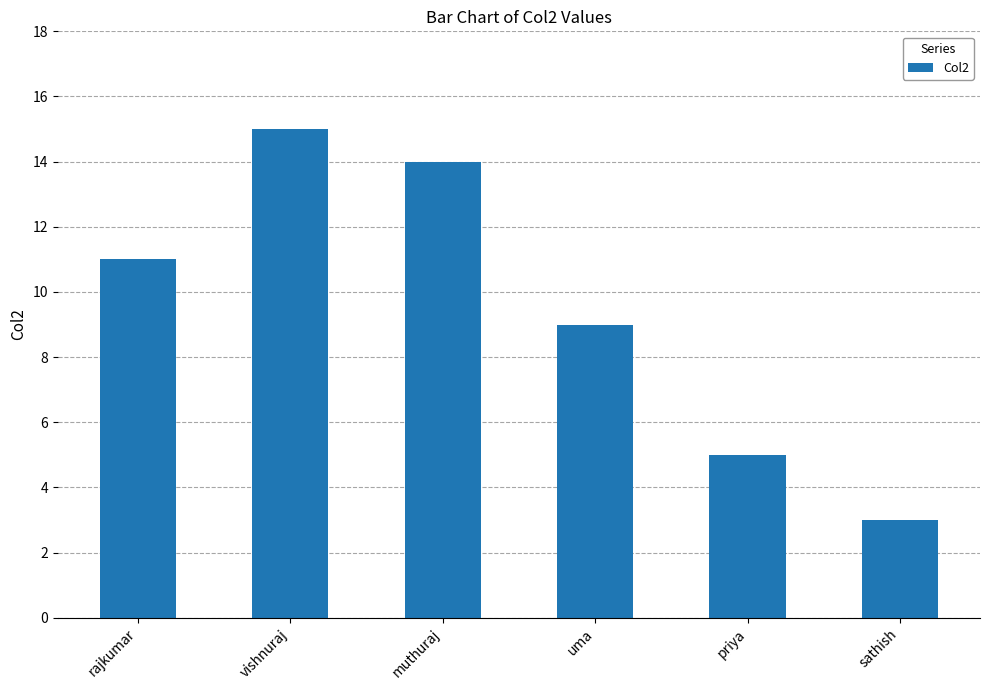

The chart shows a value of 3 at sathish. True or false?

True